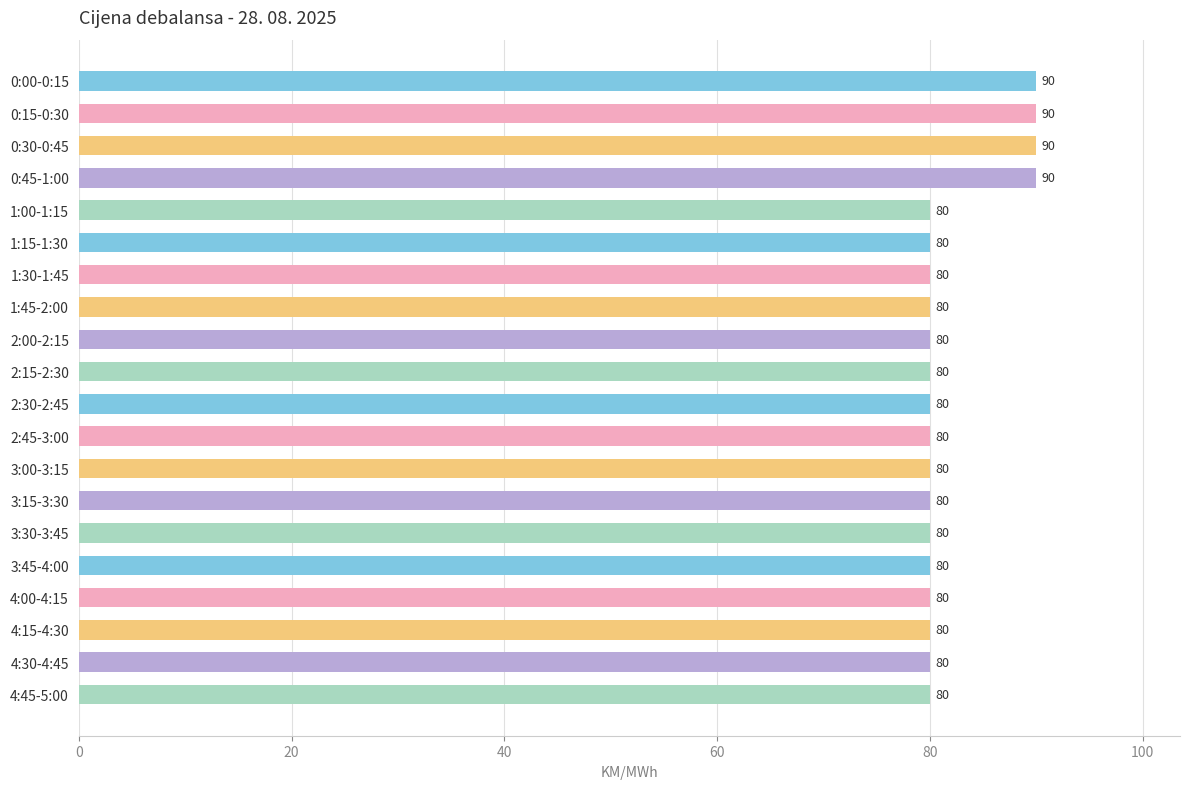

What is the greatest value displayed?

90